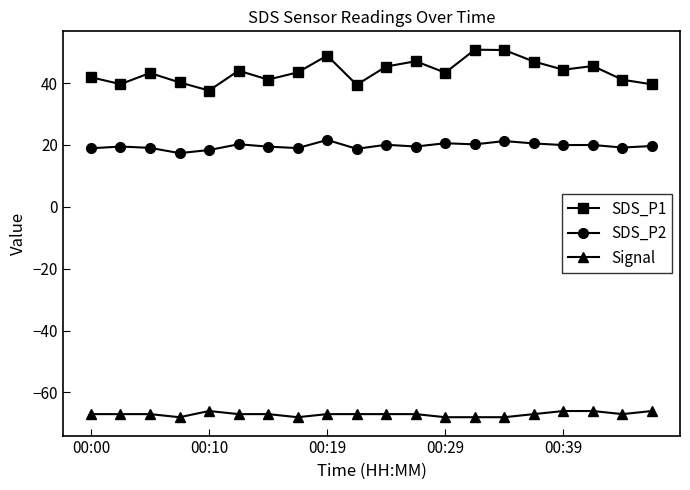

List the series in order of their peak value, lowest first.

Signal, SDS_P2, SDS_P1